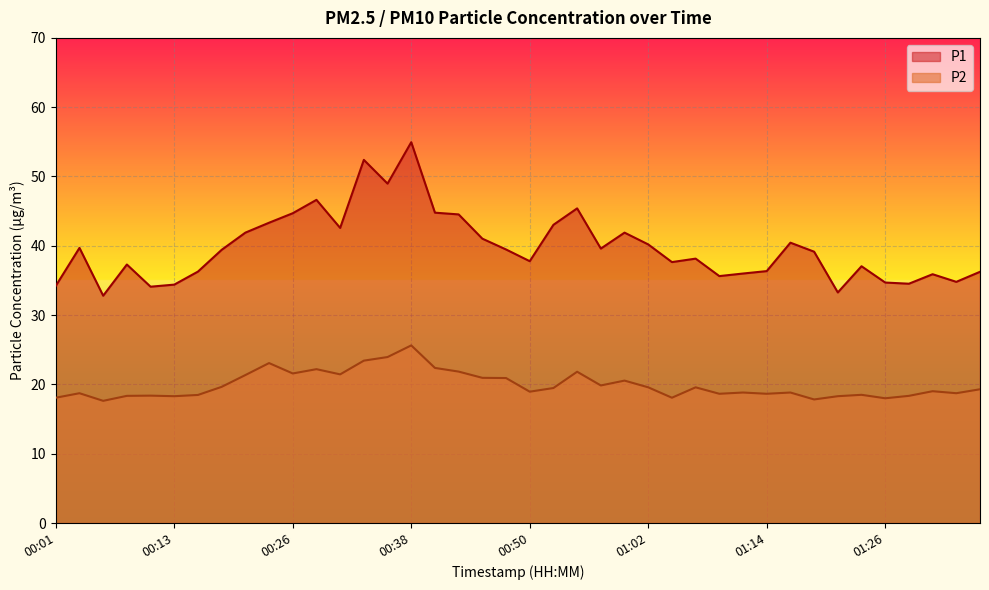

List the series in order of their overall mean, highest first.

P1, P2